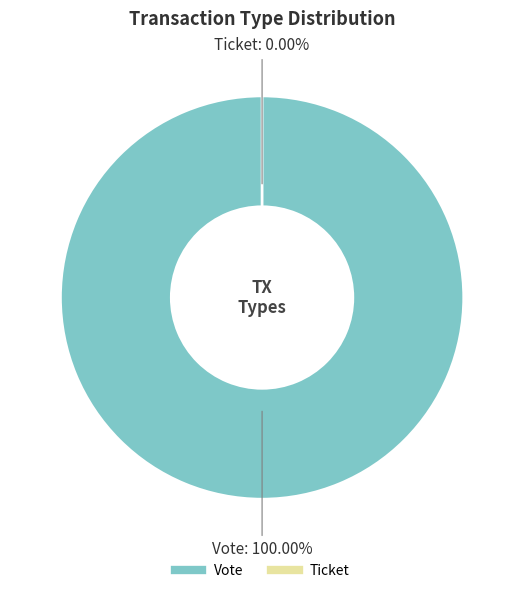

The Vote slice represents 99% of the pie. True or false?

False